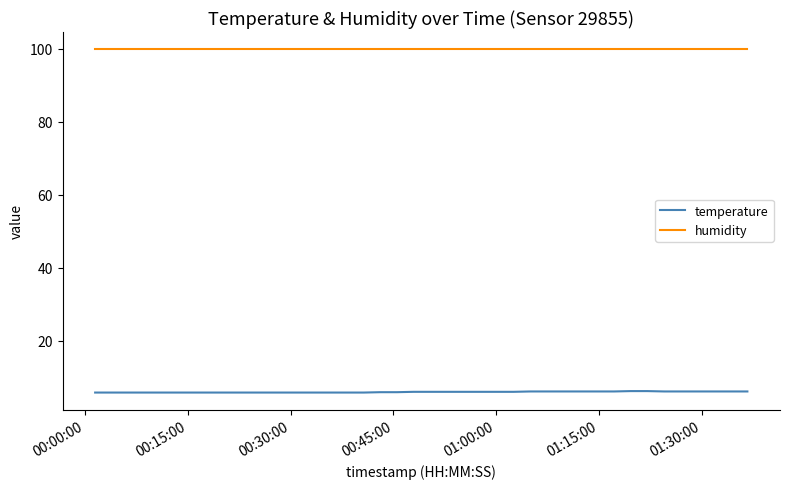

Which series has the largest total across all categories?

humidity